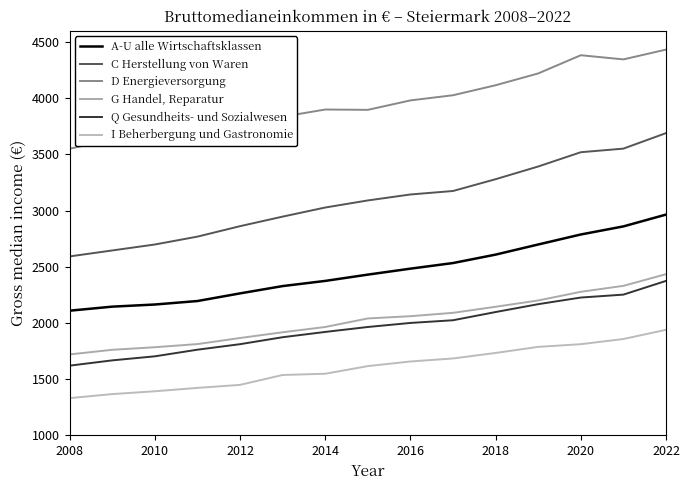

Is this an area chart (filled region under the line)?

No